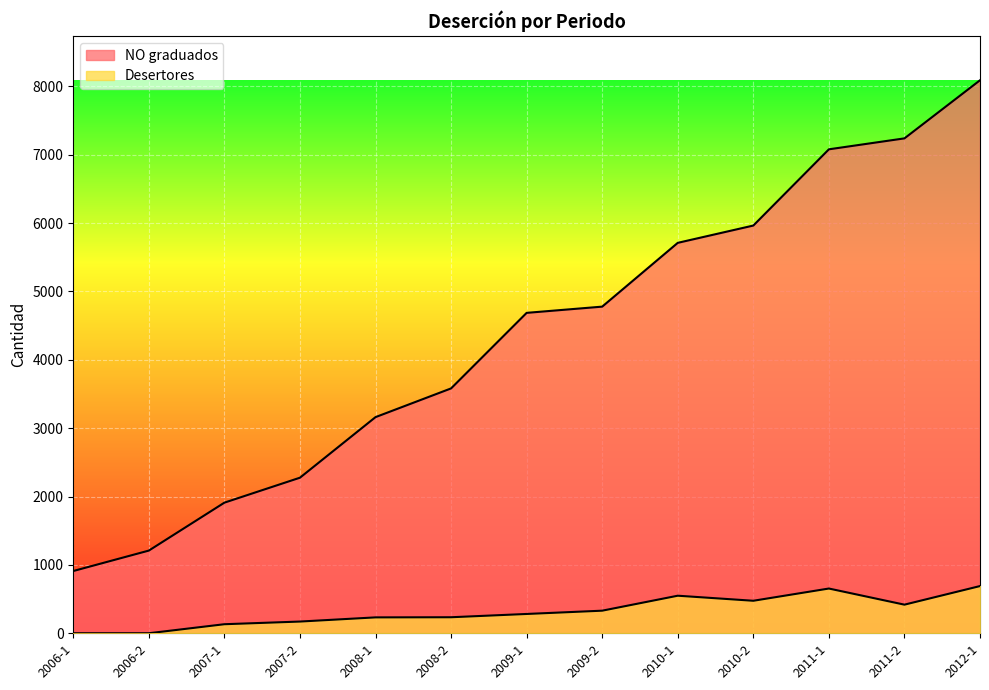

How many lines are shown in the chart?

2